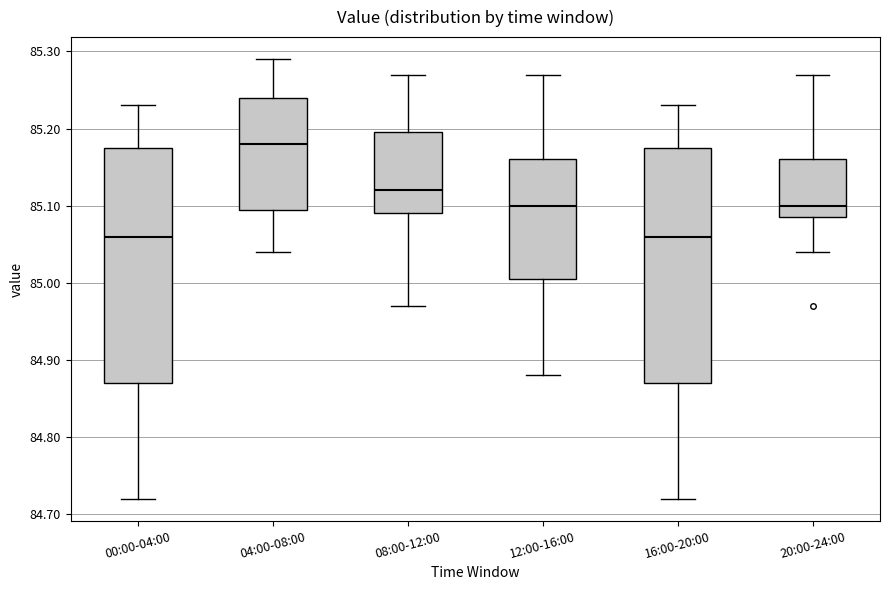

Reading left to right, read every box against the y-axis: the position of its median line, the range the box covers, and the ends of its whiskers. The values are not printed on the chart, so give them approximately, as read against the axis.

00:00-04:00: median 85.06, box 84.87 to 85.18, whiskers 84.72 to 85.23
04:00-08:00: median 85.18, box 85.10 to 85.24, whiskers 85.04 to 85.29
08:00-12:00: median 85.12, box 85.09 to 85.20, whiskers 84.97 to 85.27
12:00-16:00: median 85.10, box 85.01 to 85.16, whiskers 84.88 to 85.27
16:00-20:00: median 85.06, box 84.87 to 85.18, whiskers 84.72 to 85.23
20:00-24:00: median 85.10, box 85.09 to 85.16, whiskers 85.04 to 85.27